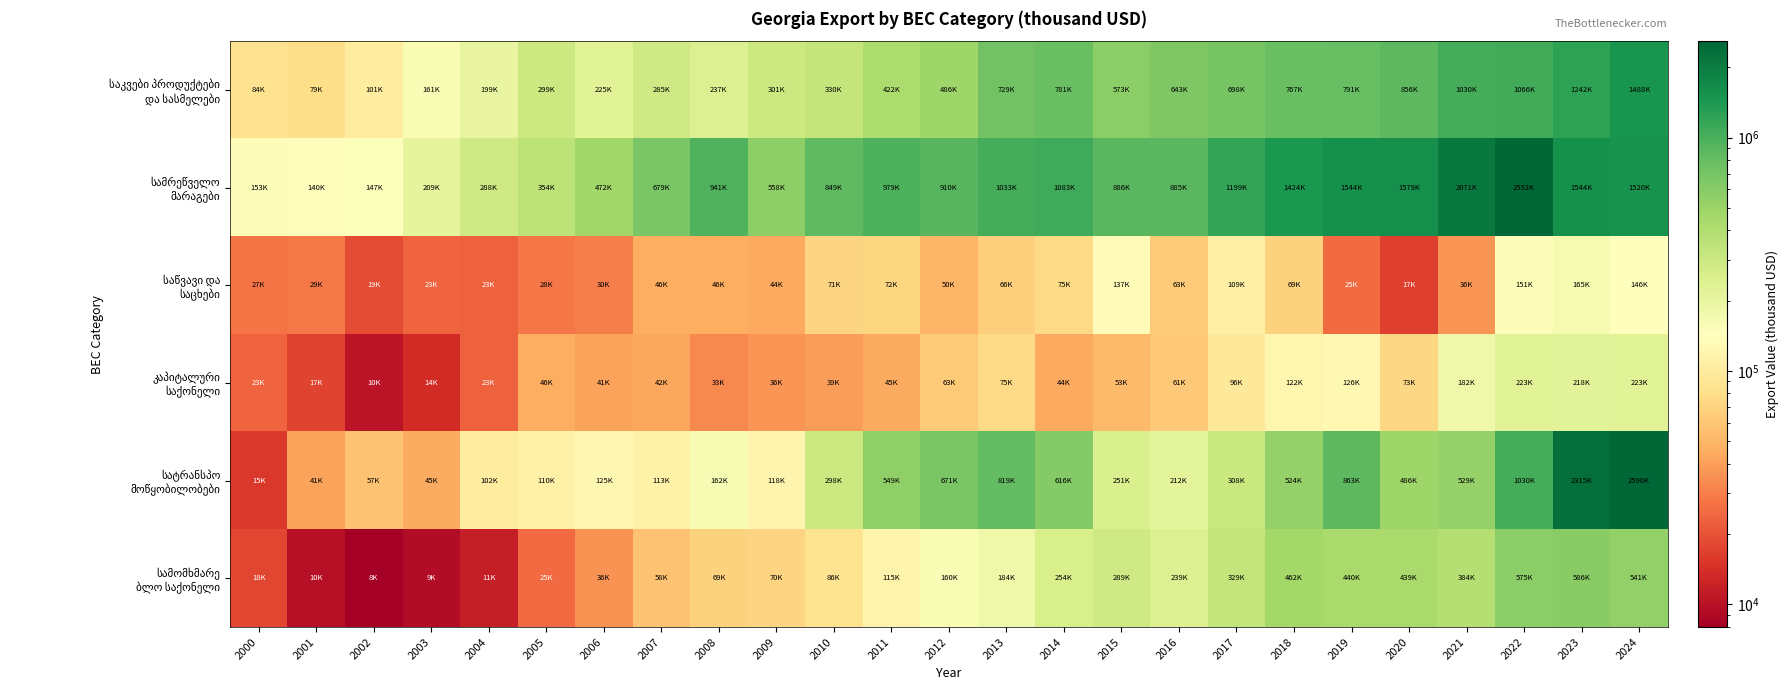

Which category has the highest value across all series?

2024